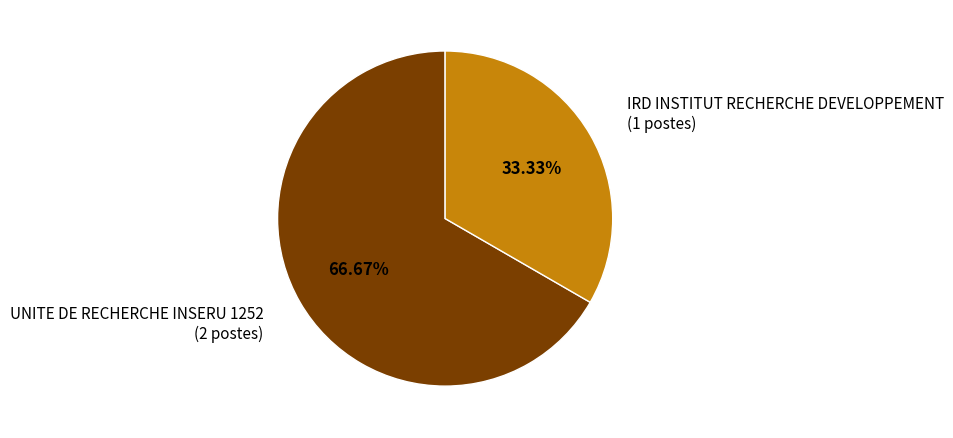

Is there a majority slice in this chart?

Yes